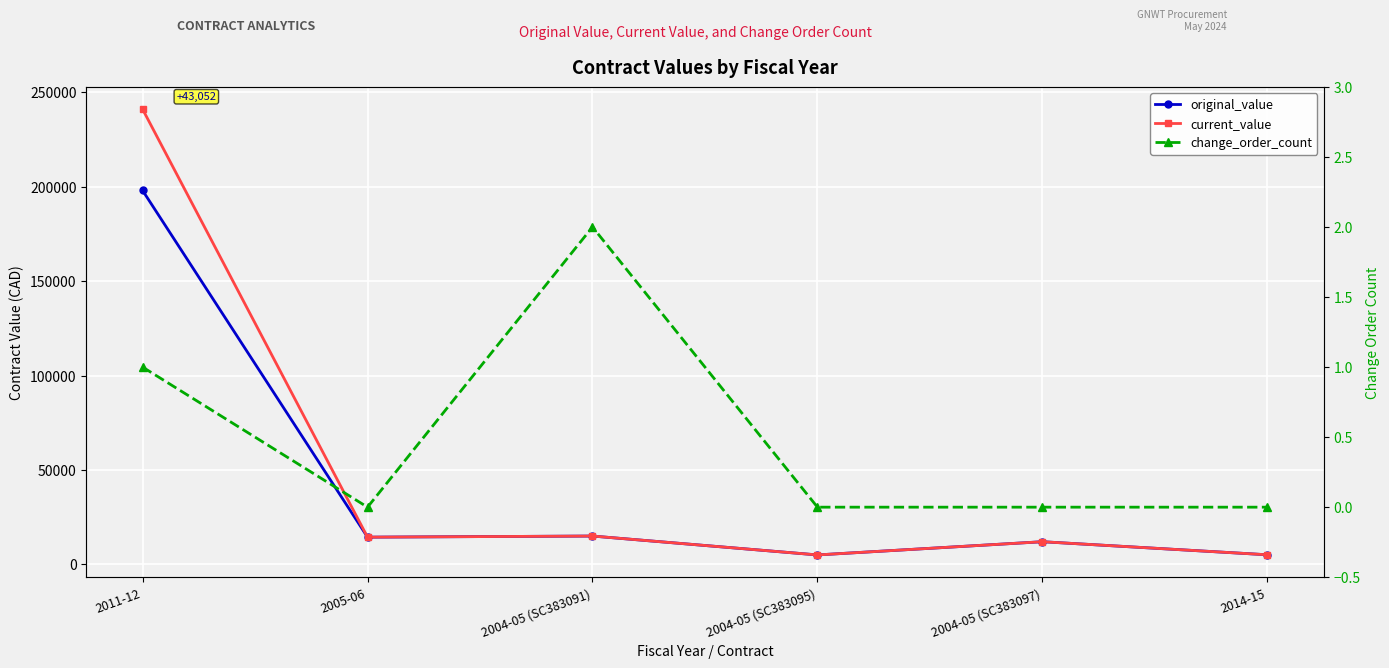

What is the approximate value of current_value at 2004-05 (SC383091)?

15000.0